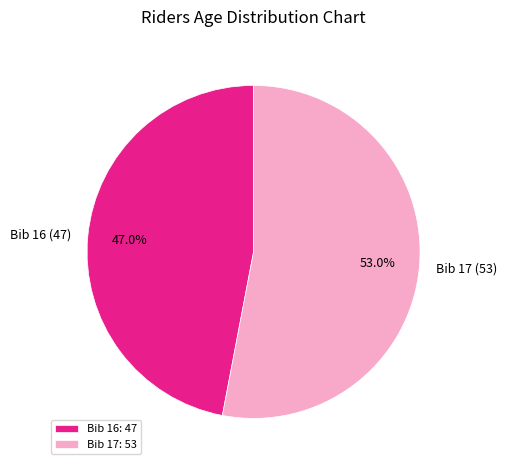

Approximately how many times larger is the value at Bib 16 (47) compared to Bib 17 (53)?

0.9